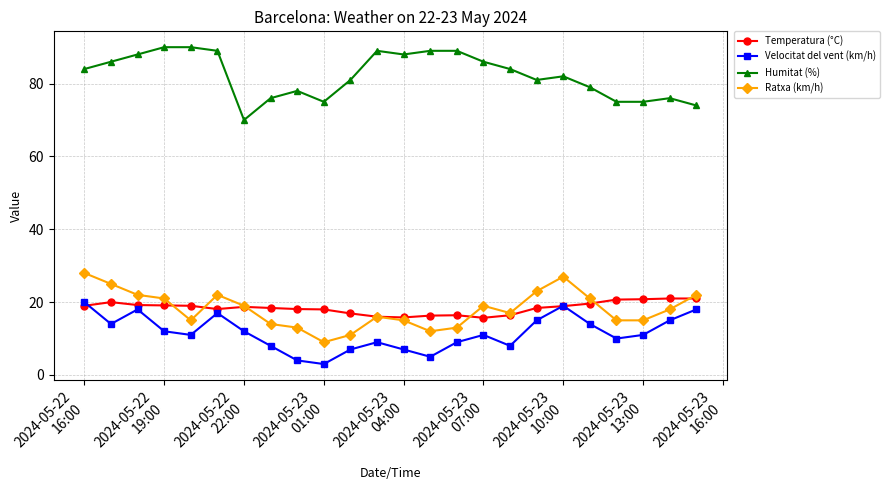

What is the value of the Humitat (%) point at the 3rd from the left?

88.0